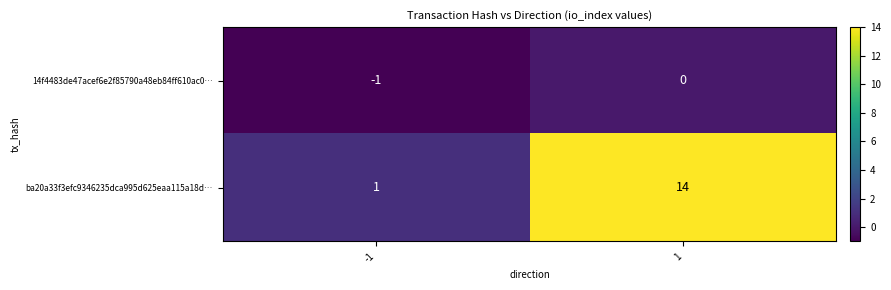

List the series in order of their peak value, lowest first.

14f4483de47acef6e2f85790a48eb84ff610ac0…, ba20a33f3efc9346235dca995d625eaa115a18d…